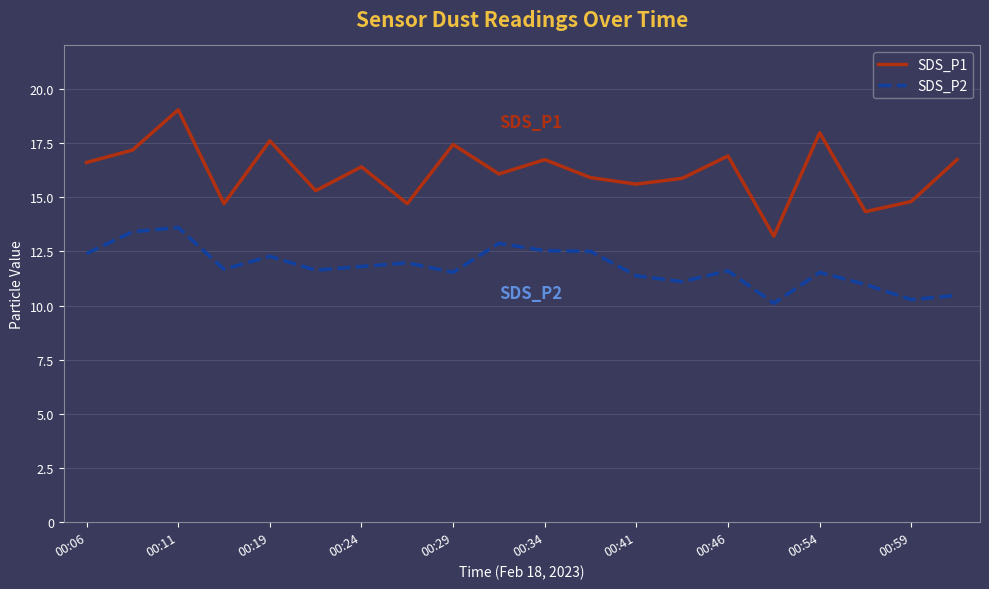

Which series has the largest total across all categories?

SDS_P1